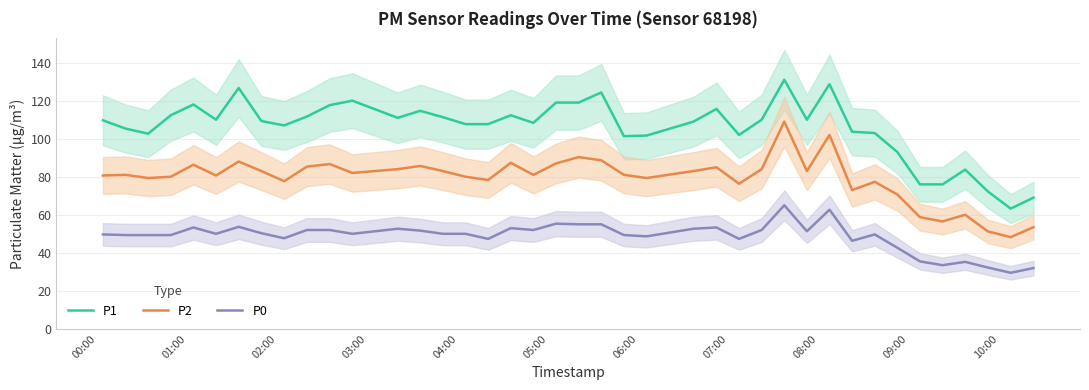

What is the lowest value of the P0 series?

29.5